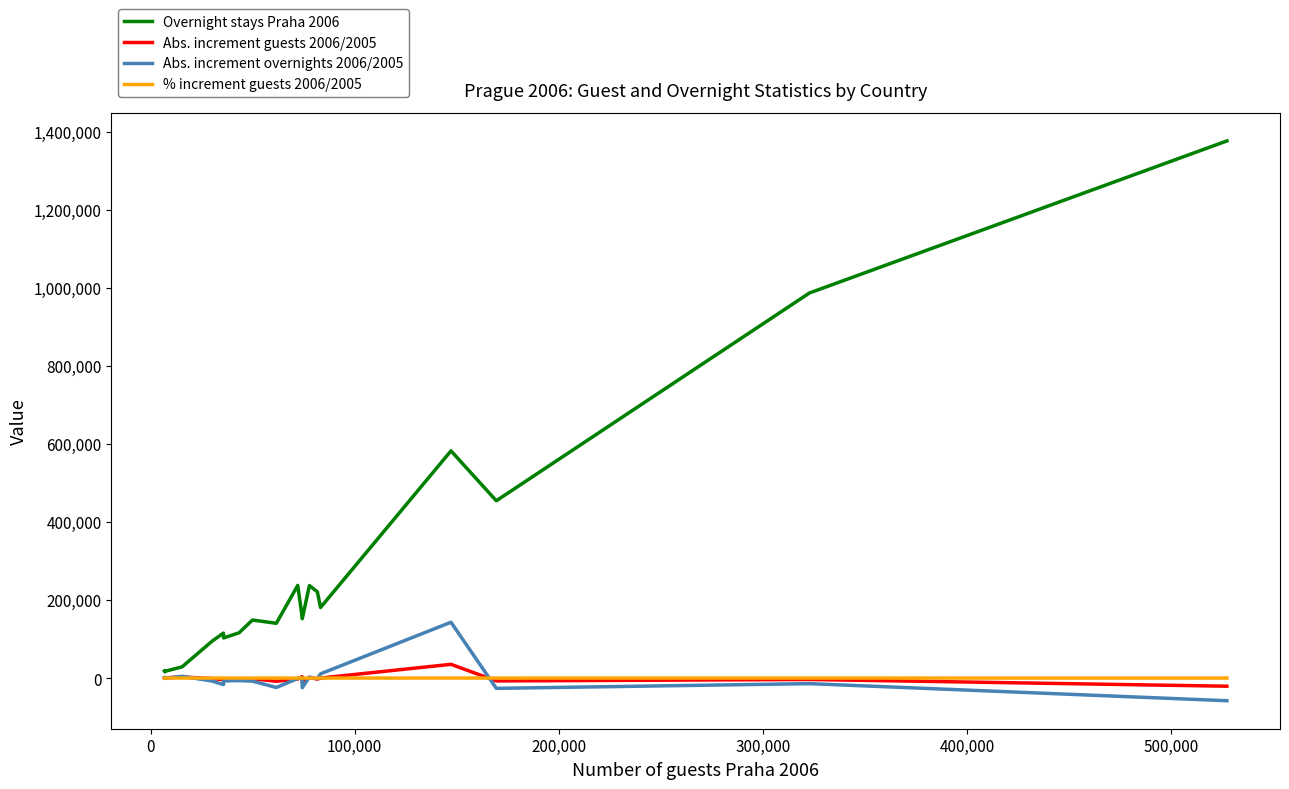

What is the maximum value for Abs. increment guests 2006/2005?

35202.0